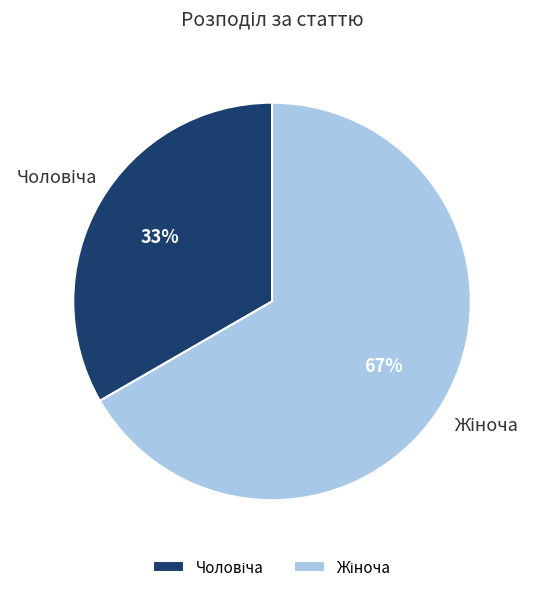

To the nearest percent, what is the average slice percentage?

50%